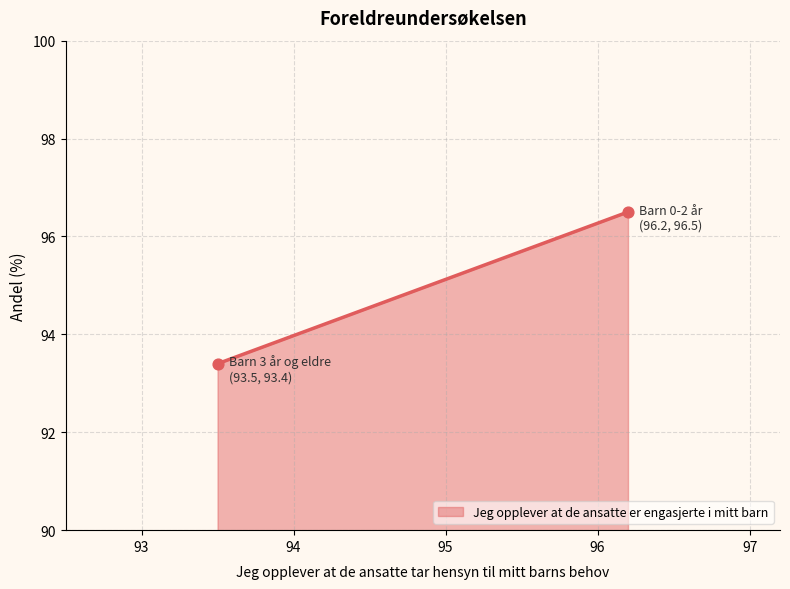

What is the difference between the maximum and minimum values?

3.1